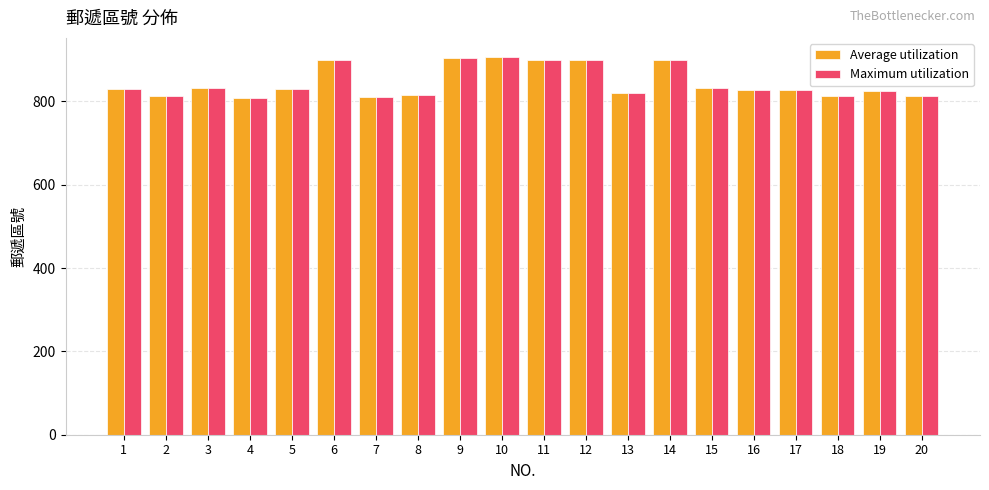

How many bars are there in total?

40